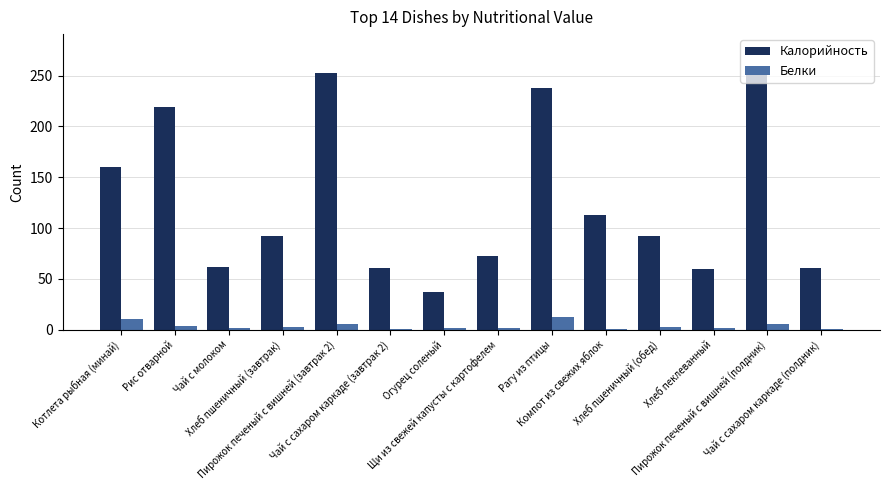

What is the spread (max minus min) of values at Чай с сахаром каркаде (завтрак 2)?

60.3